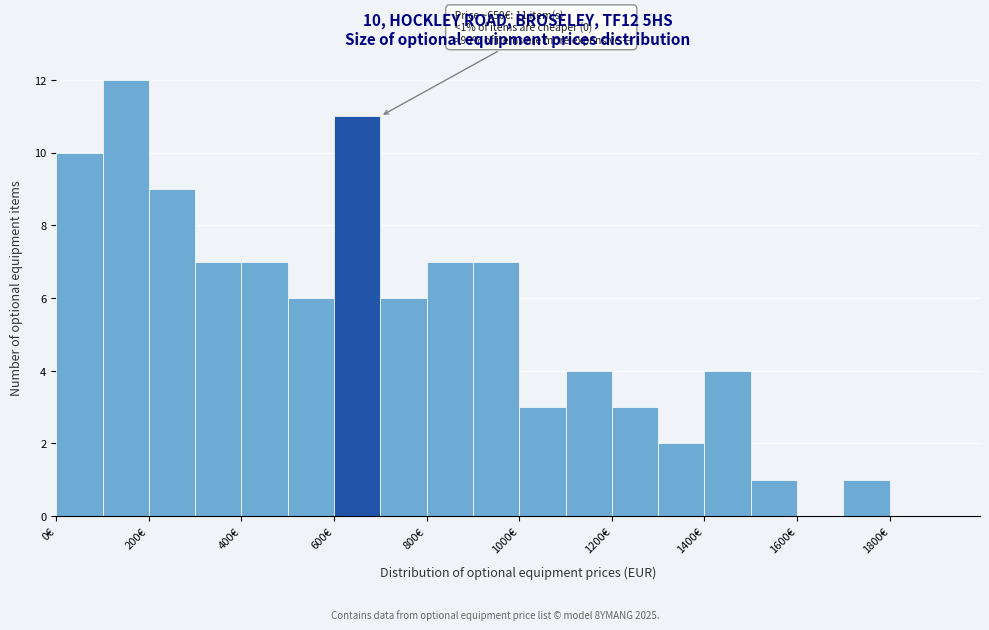

Over which range of the x-axis is the bar tallest?

100 to 200